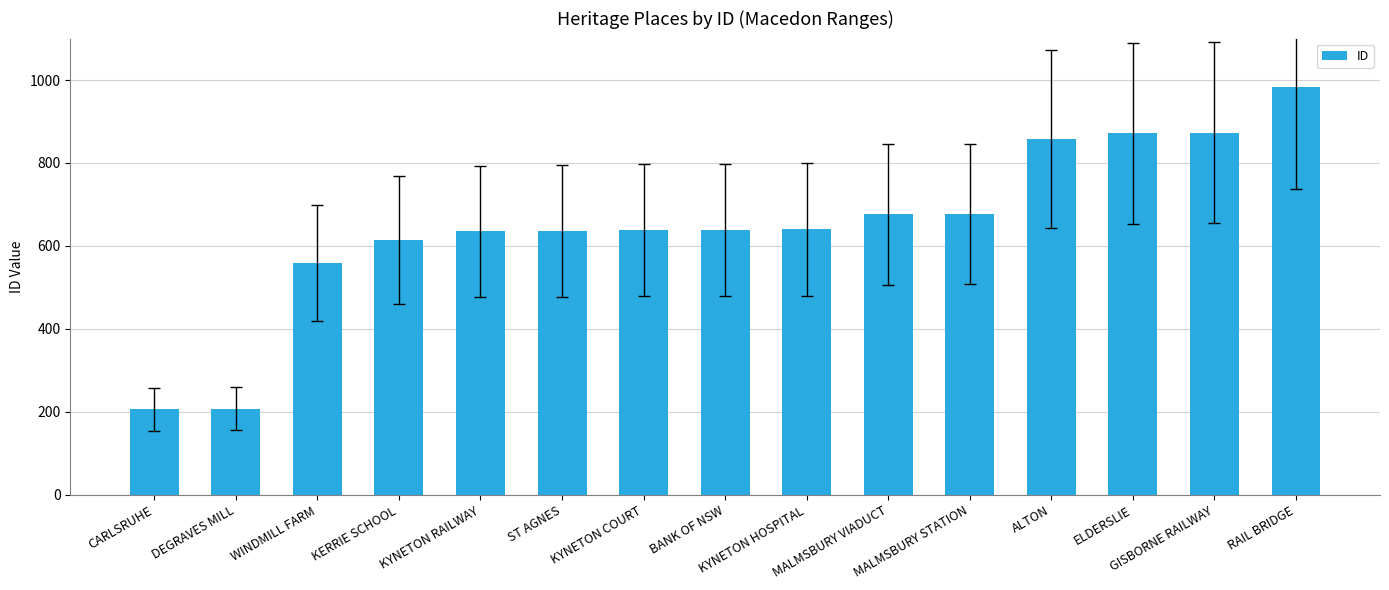

What is the greatest value displayed?

984